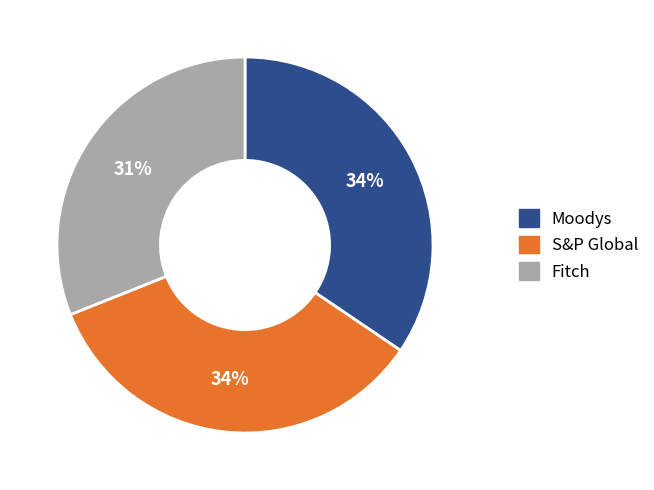

Count the number of slices in the pie.

3